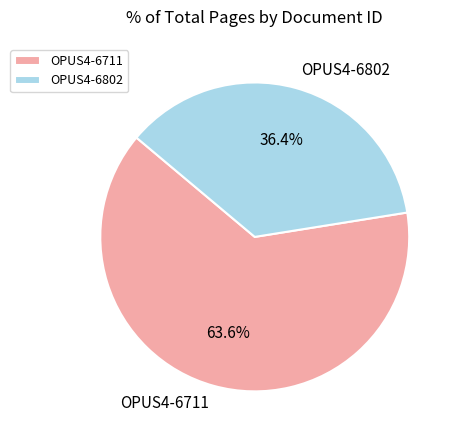

What is the ratio of the value at OPUS4-6802 to the value at OPUS4-6711?

0.6